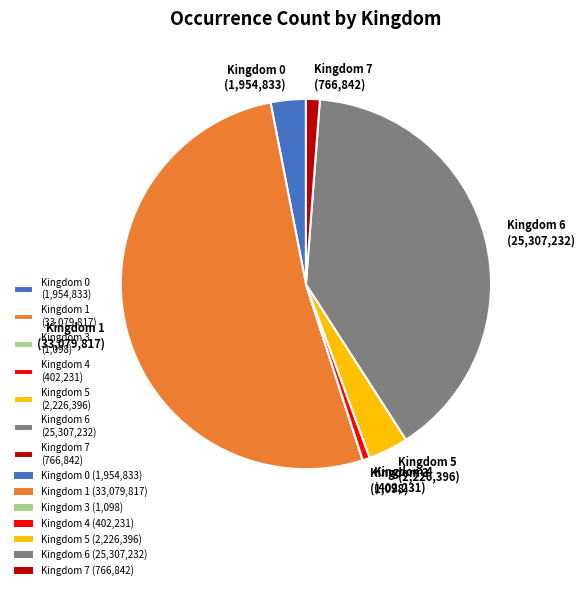

Which slice is the largest?

Kingdom 1 (33,079,817)